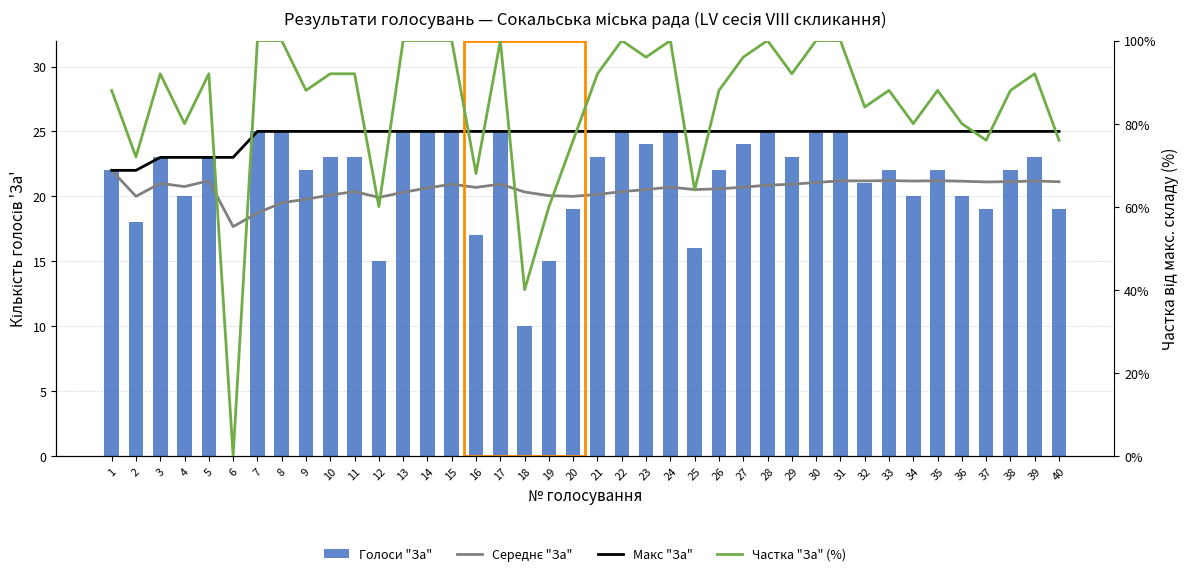

Rank the series at 20 from highest to lowest value.

Макс "За", Середнє "За", Голоси "За", Частка "За" (%)